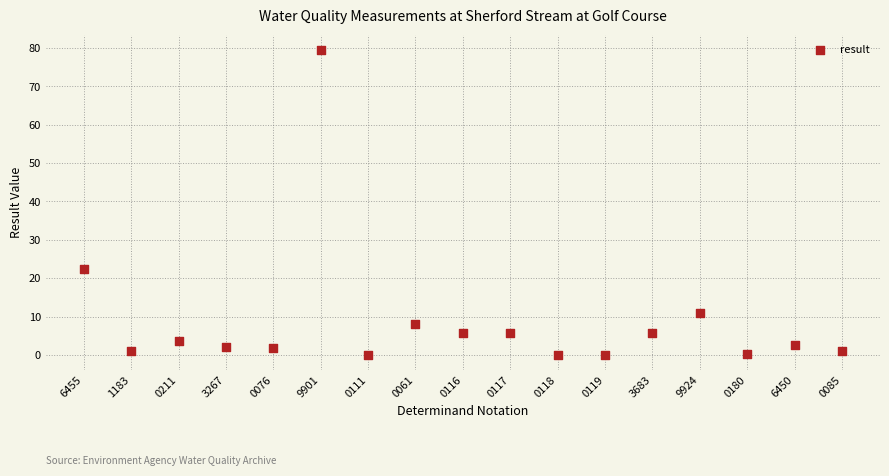

What Y value in the scatter plot is closest to 39?

22.4